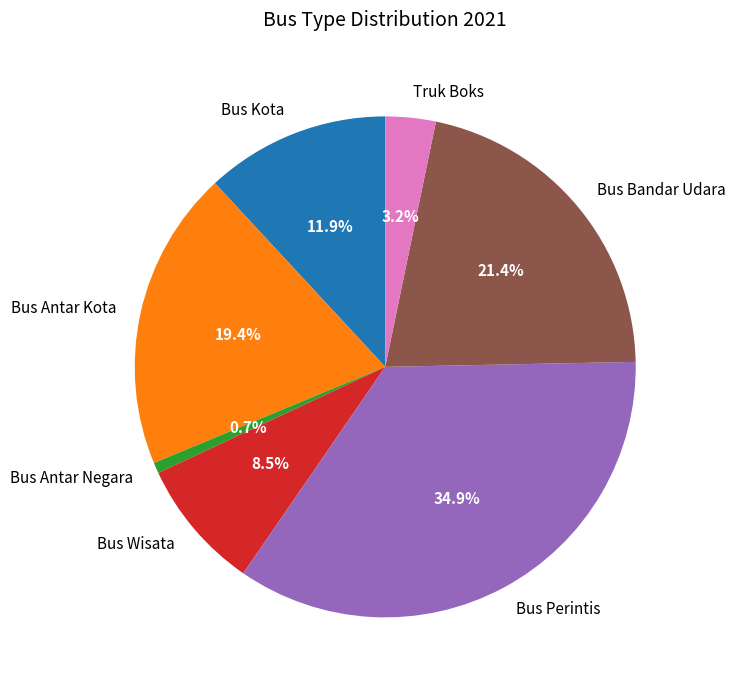

Count the number of slices in the pie.

7